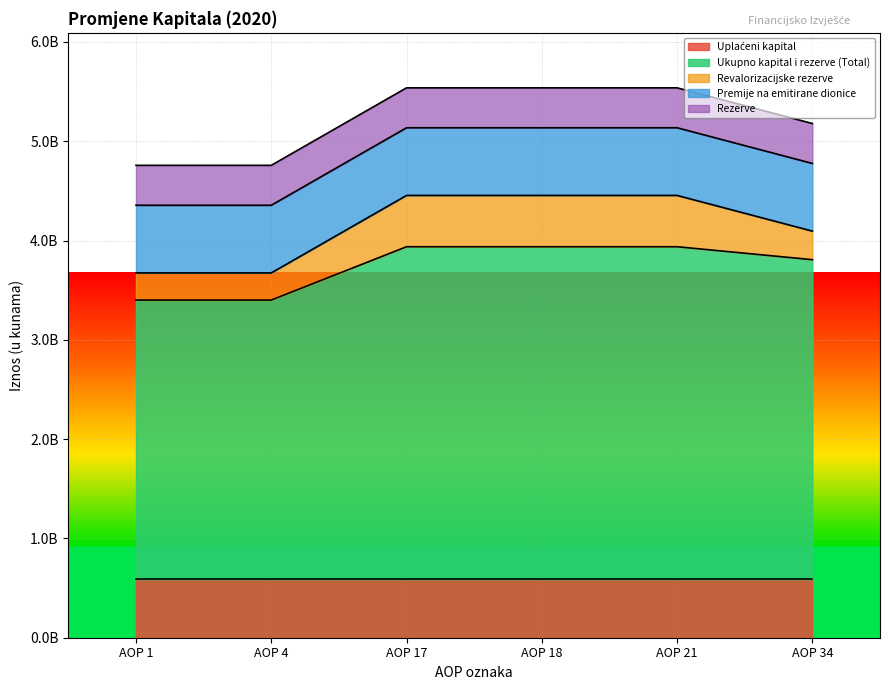

True or false: Uplaćeni kapital and Rezerve cross at least once.

False